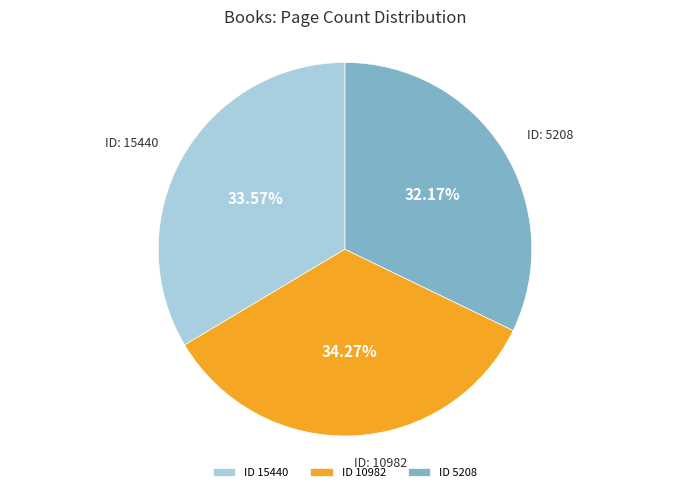

Does any single category account for the majority?

No